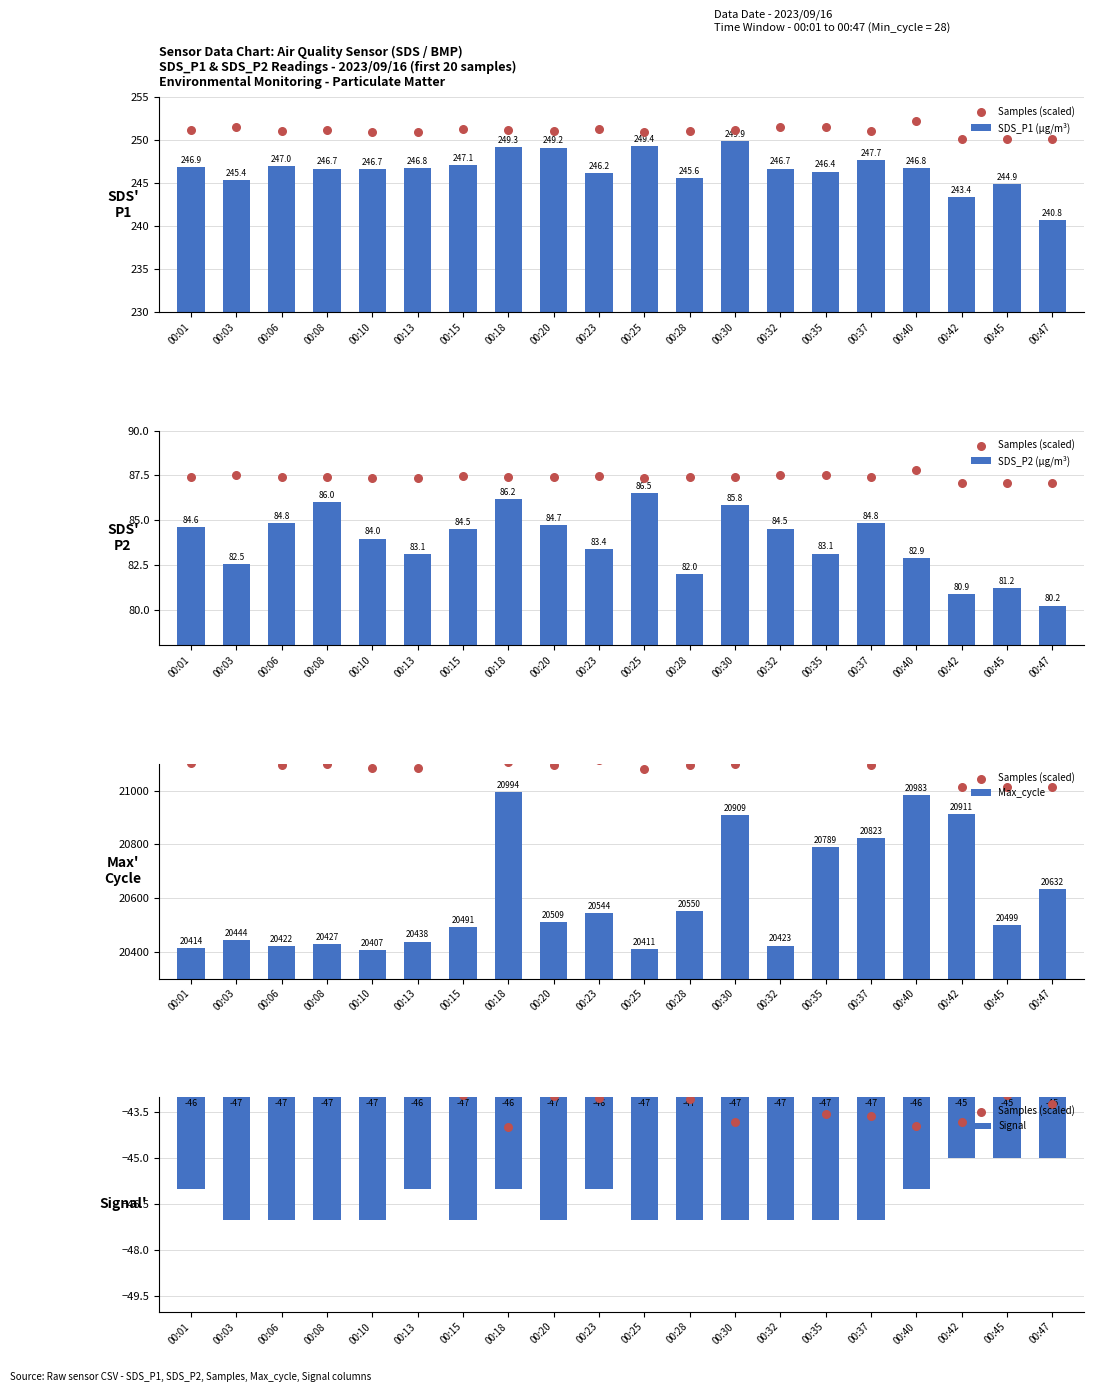

Which series has the widest spread of Y values?

Max_cycle